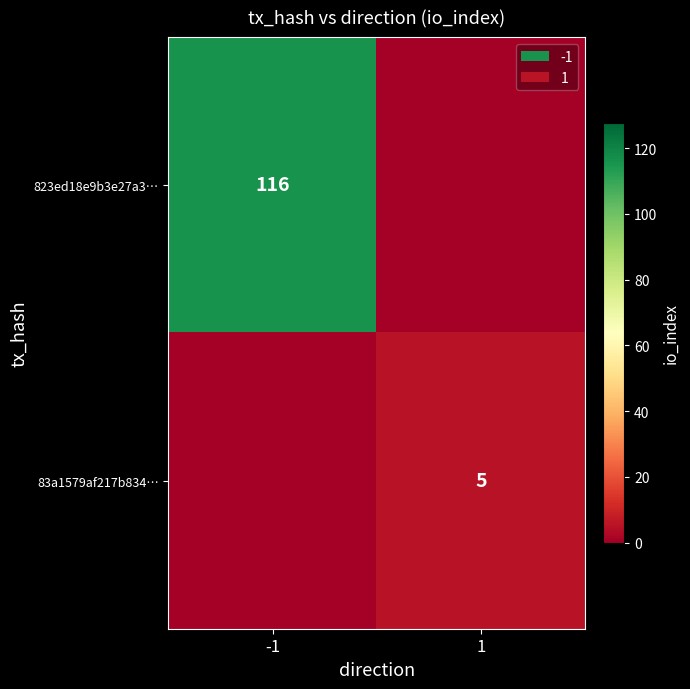

True or false: 823ed18e9b3e27a3… has a value of 116 at -1.

True